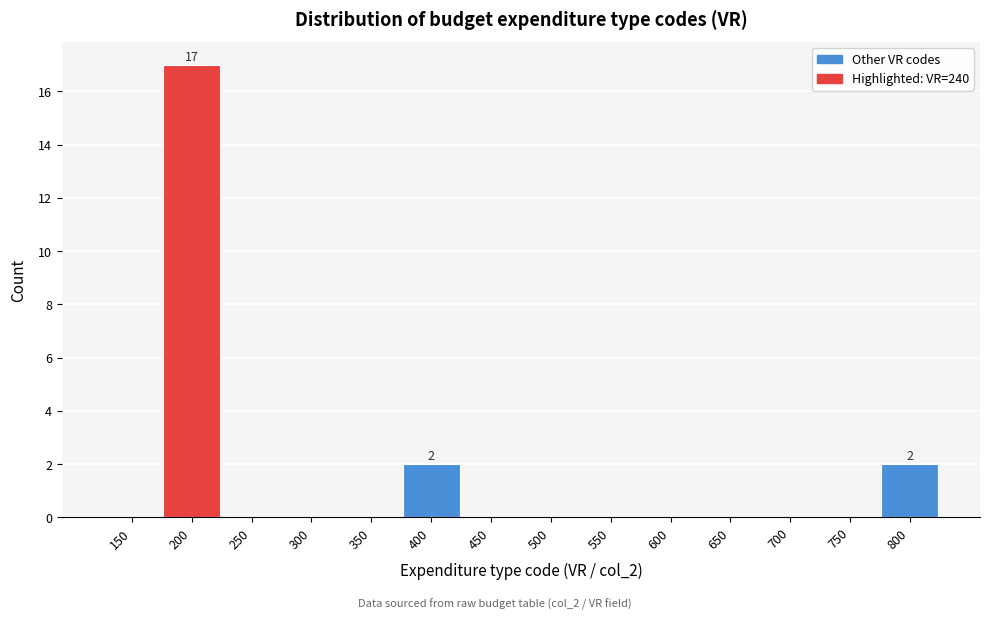

Reading right to left, list all the values displayed in this chart.

800=2	750=0	700=0	650=0	600=0	550=0	500=0	450=0	400=2	350=0	300=0	250=0	200=17	150=0